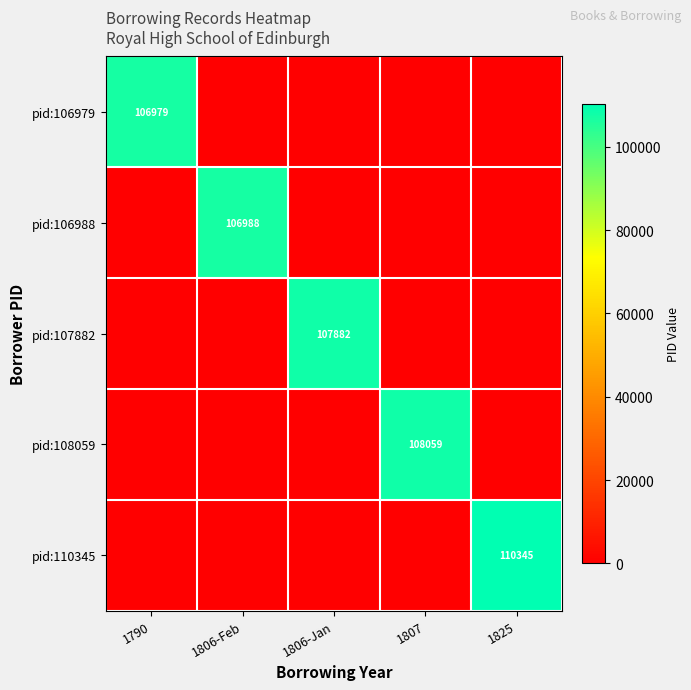

At which category is the sum across all series the highest?

1825